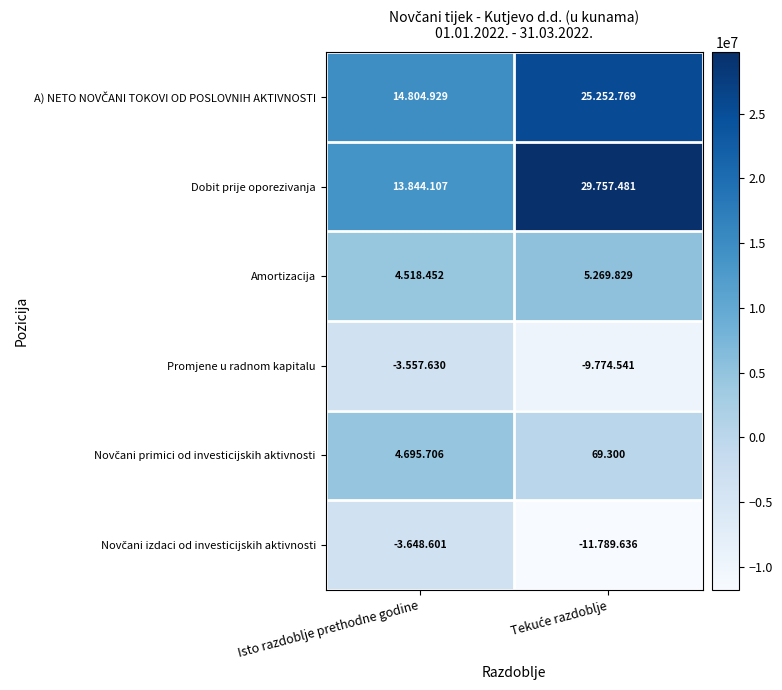

What is the sum of all Novčani izdaci od investicijskih aktivnosti values?

-15438237